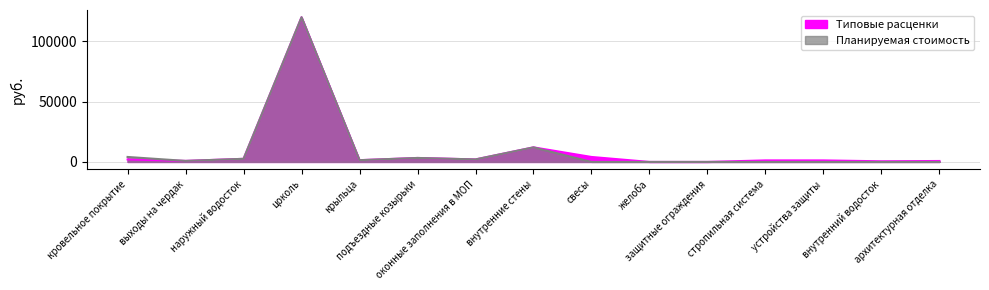

Rank the series by their maximum value, from highest to lowest.

Типовые расценки, Планируемая стоимость